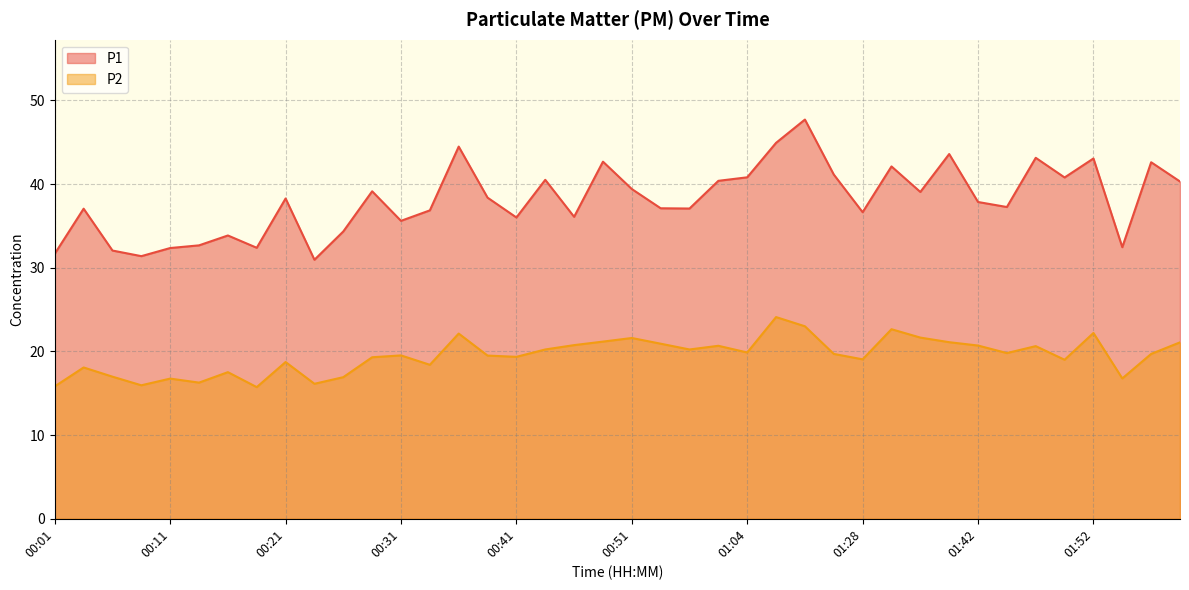

Does the chart display data point markers on the line(s)?

No